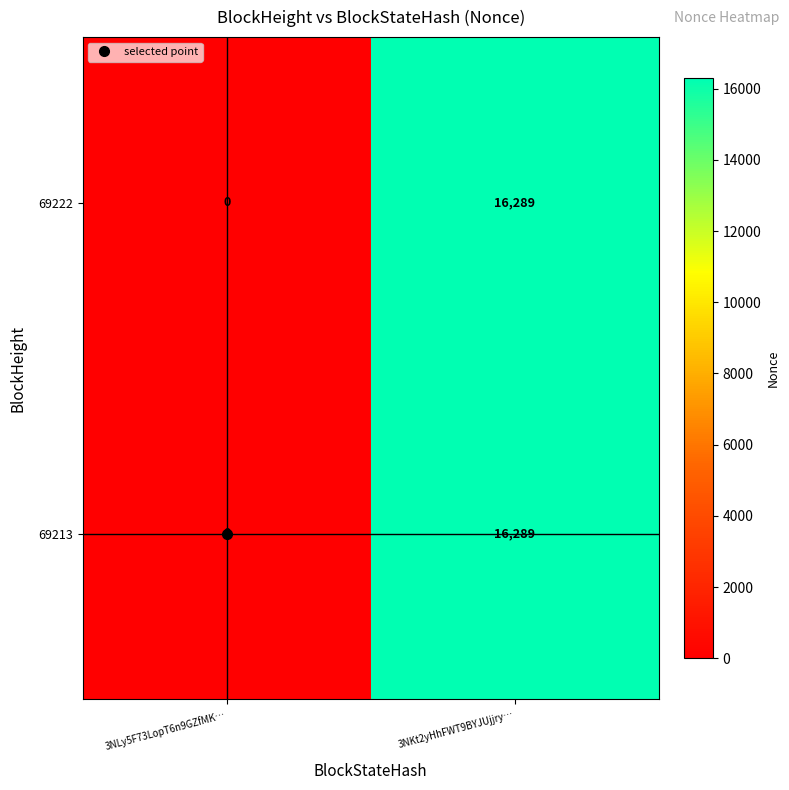

Which category has the highest value in the 69222 series?

3NKt2yHhFWT9BYJUjjry…